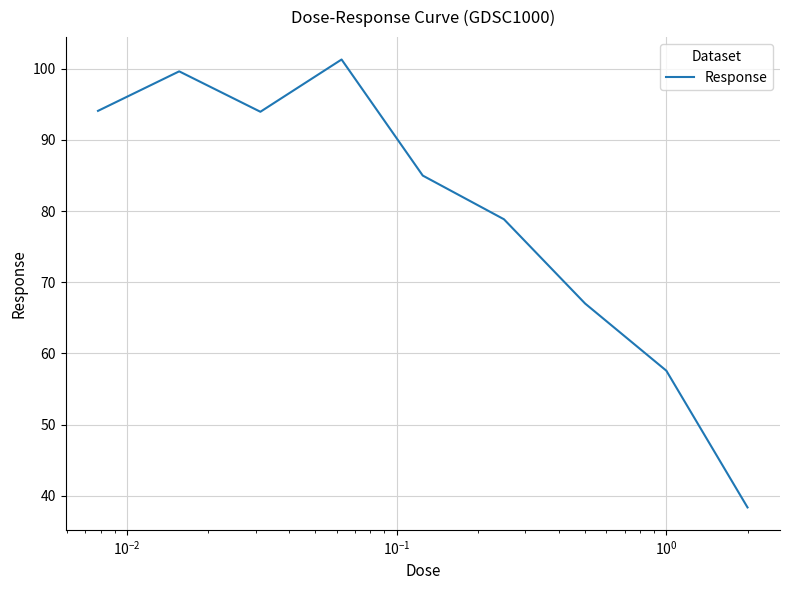

What is the smallest value displayed?

38.4